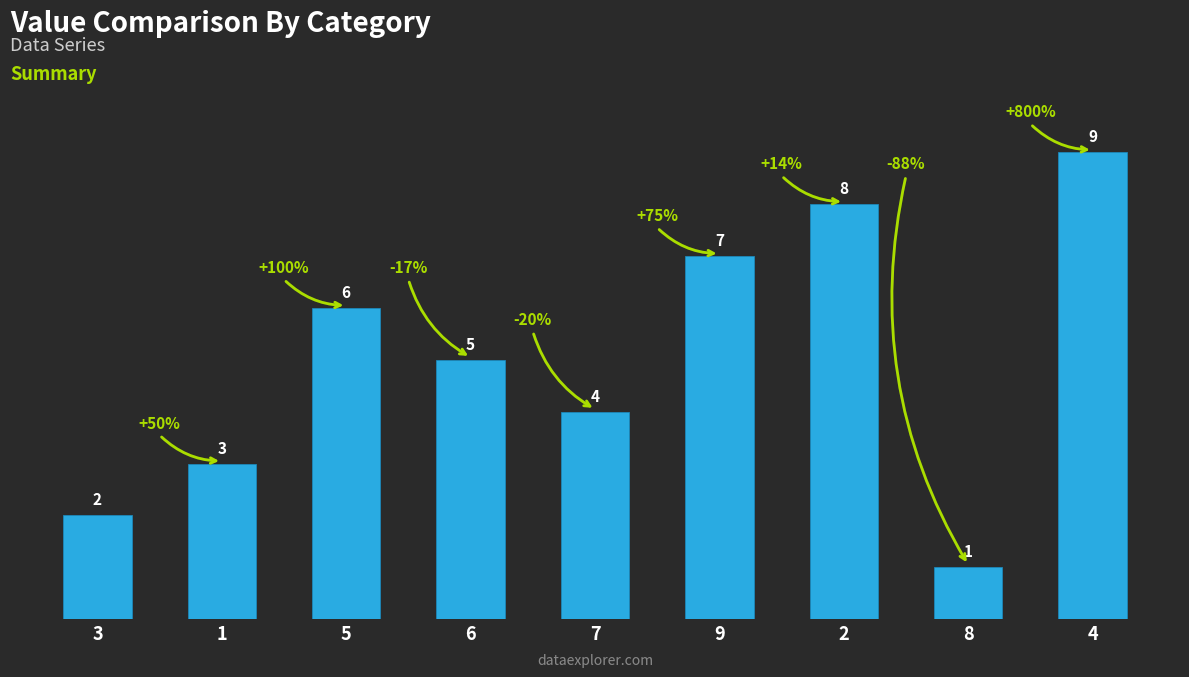

The chart shows a value of 4 at 1. True or false?

False